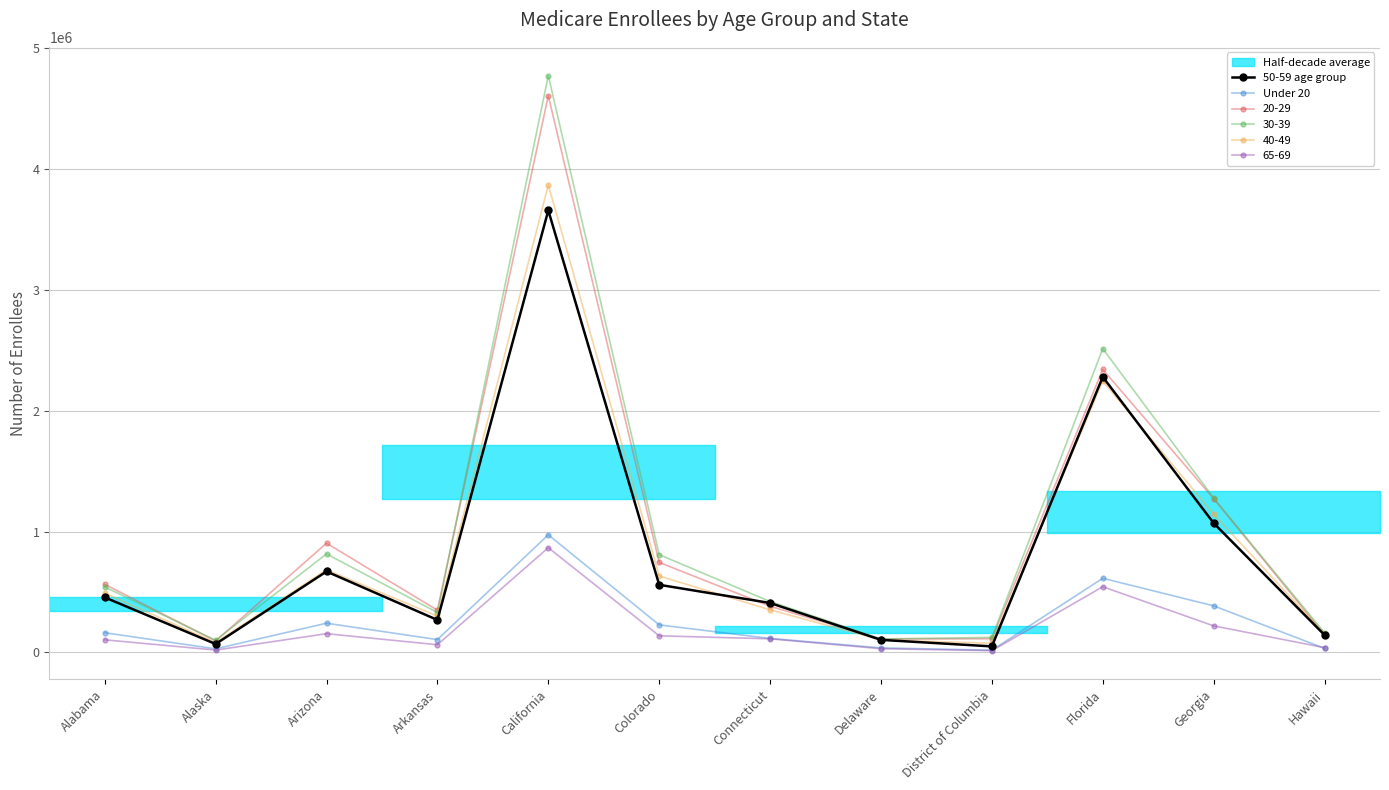

At which category is the sum across all series the highest?

California